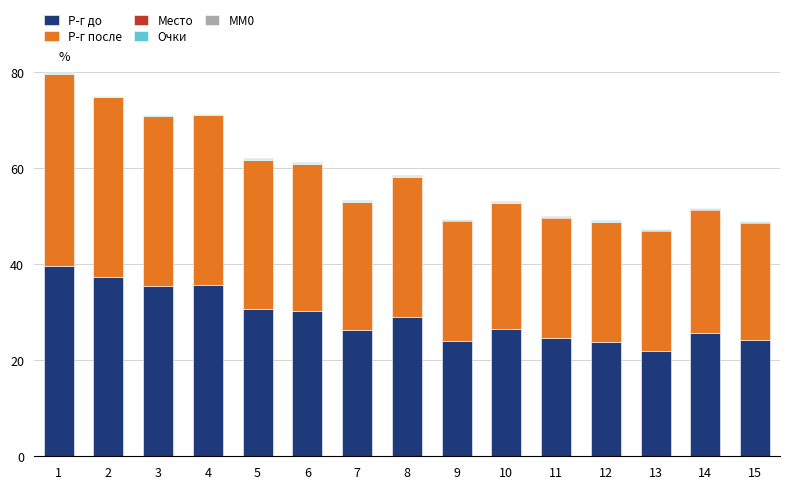

Does the chart contain stacked bars?

Yes